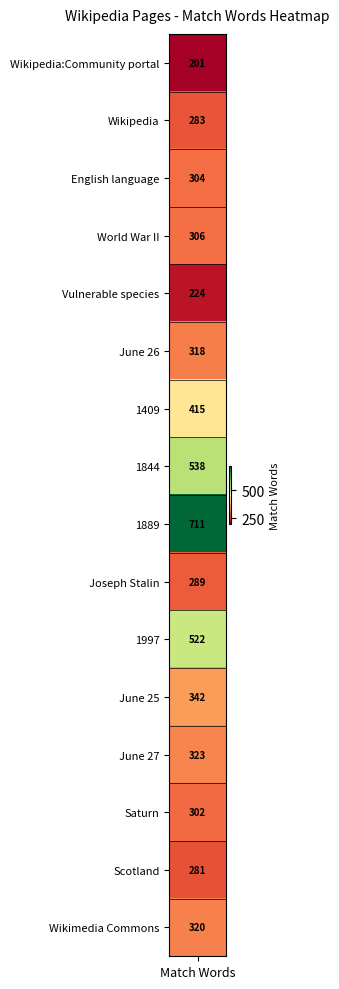

Between 8 and 12, which is larger?

8